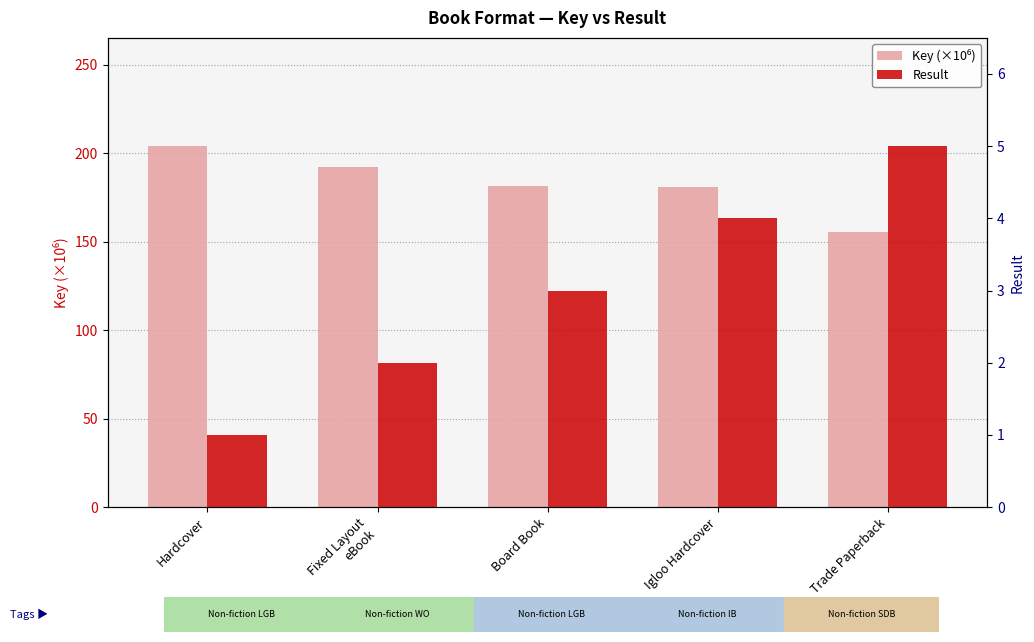

Rank the series by their maximum value, from highest to lowest.

Key (×10⁶), Result